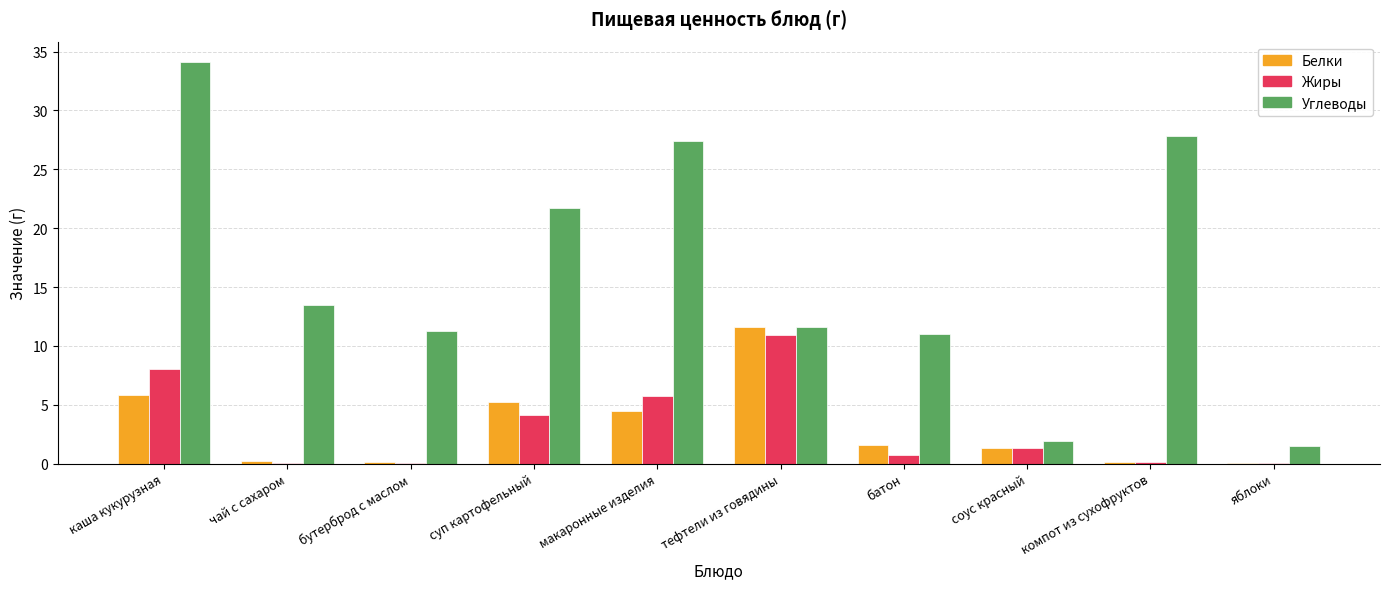

Which series changed the most between тефтели из говядины and яблоки?

Белки